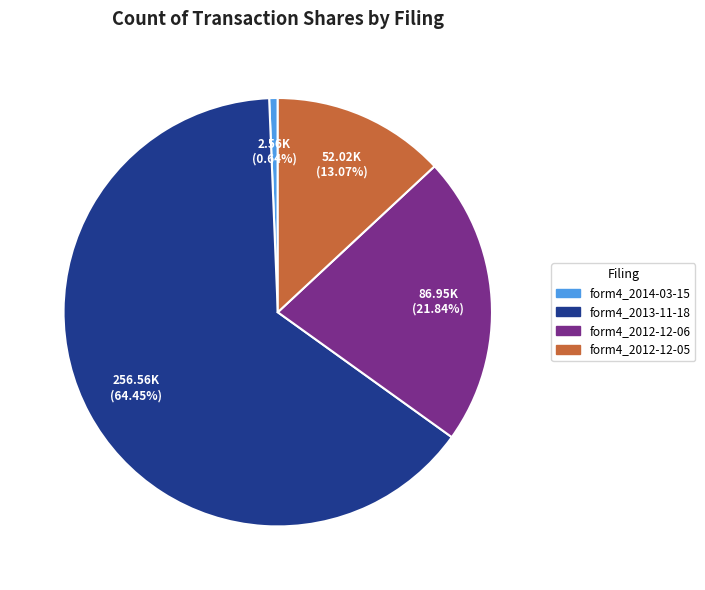

Is there any slice that represents more than half of the pie?

Yes